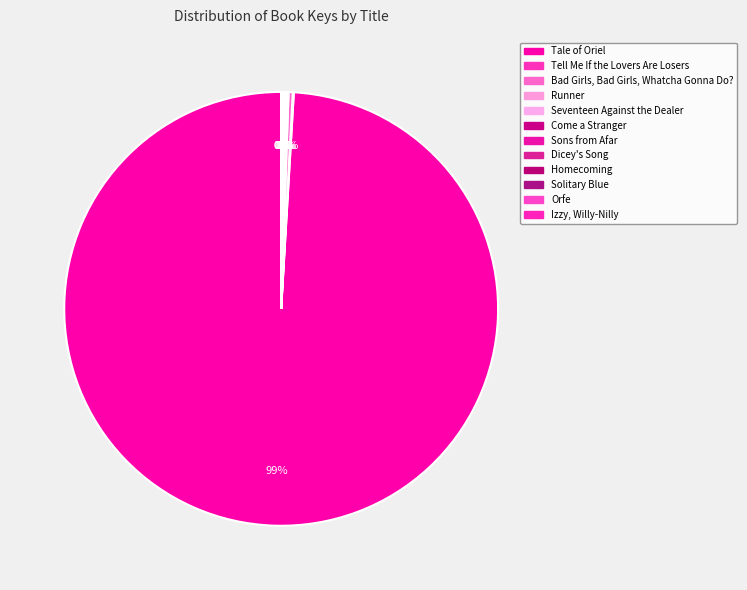

What is the ratio of the value at Orfe to the value at Homecoming?

1.0